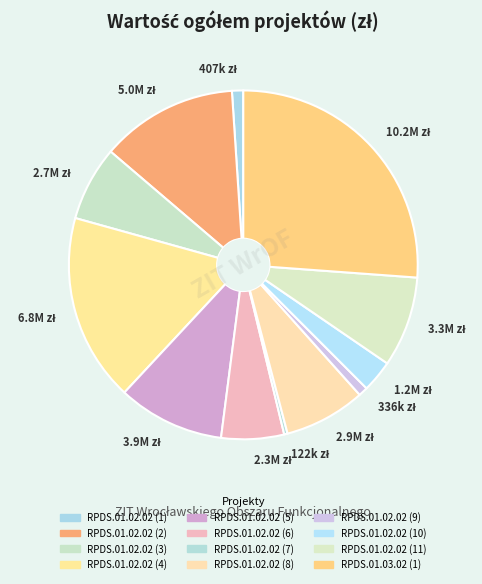

Does any single category account for the majority?

No